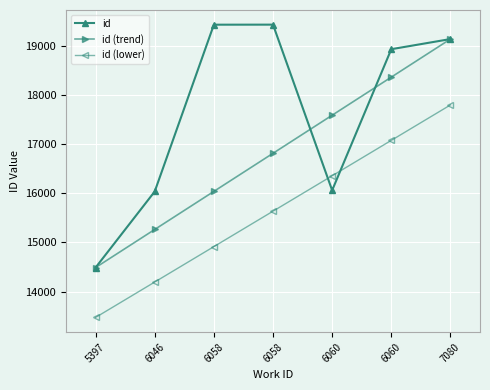

True or false: id (lower) has a value of 3819.5 at 6060.

False